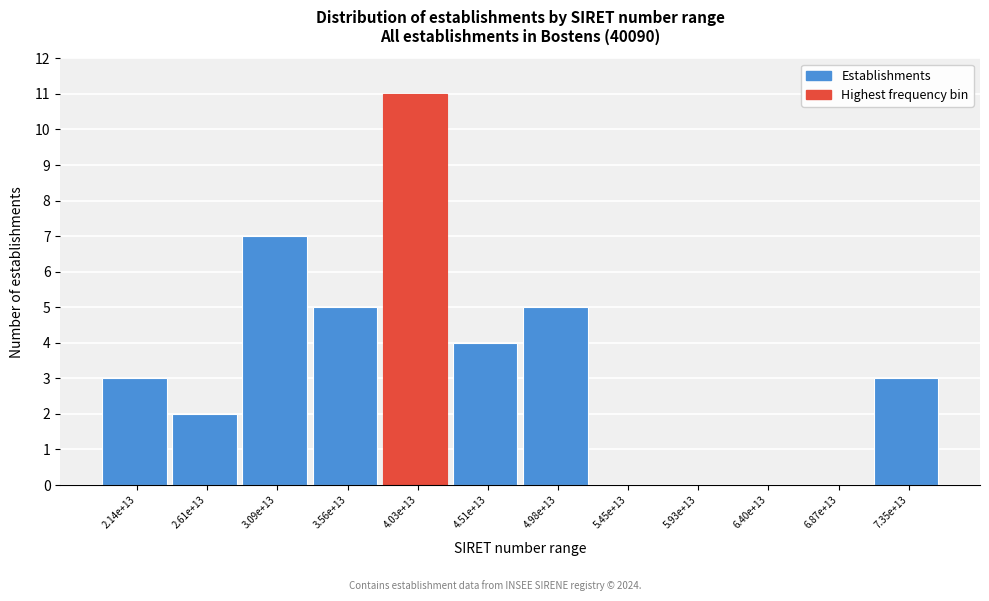

Reading left to right, transcribe all the data shown in this chart.

2.14e+13=3	2.61e+13=2	3.09e+13=7	3.56e+13=5	4.03e+13=11	4.51e+13=4	4.98e+13=5	5.45e+13=0	5.93e+13=0	6.40e+13=0	6.87e+13=0	7.35e+13=3